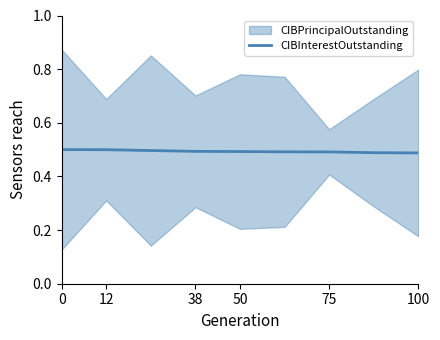

Does the chart display data point markers on the line(s)?

No